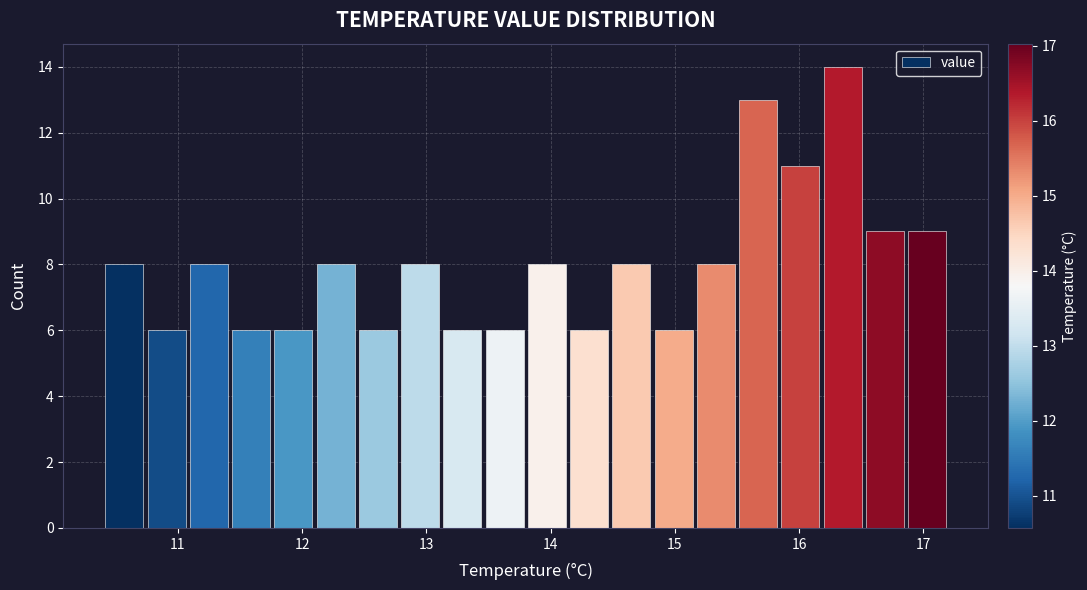

Around what value on the x-axis is the tallest bar? Give the approximate position of its centre, as read against the axis.

16.4